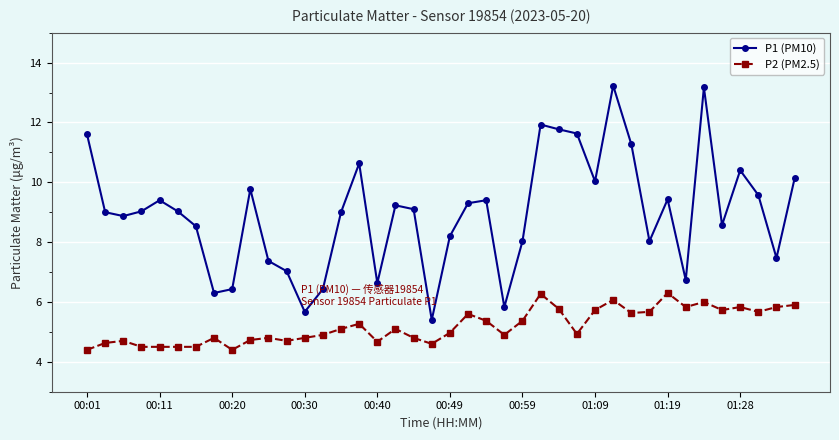

What is the difference between the maximum and minimum values in the P1 (PM10) series?

7.8